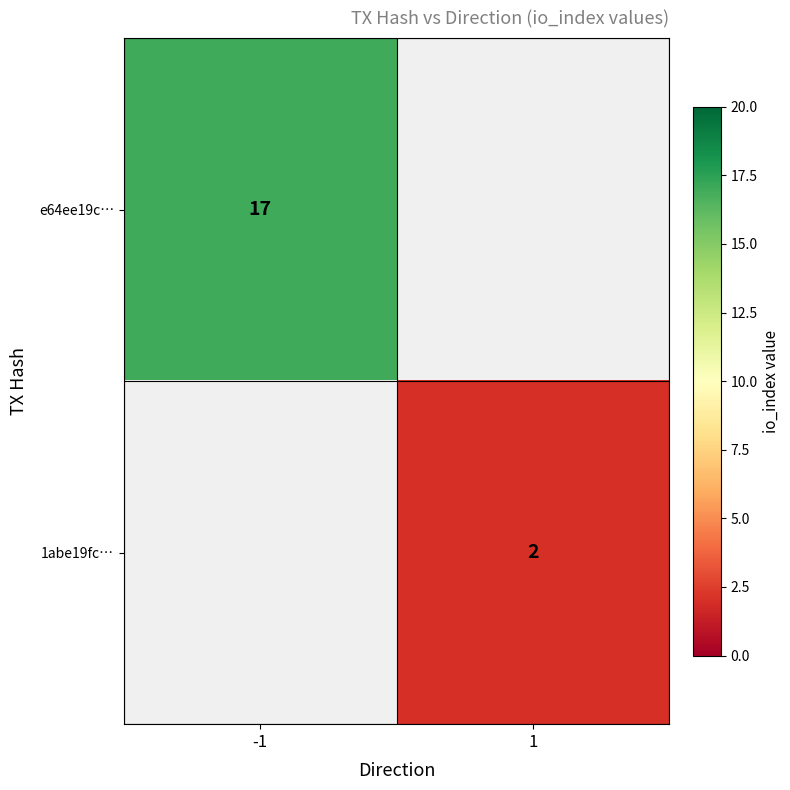

Is it true that e64ee19c… equals 6 at -1?

False